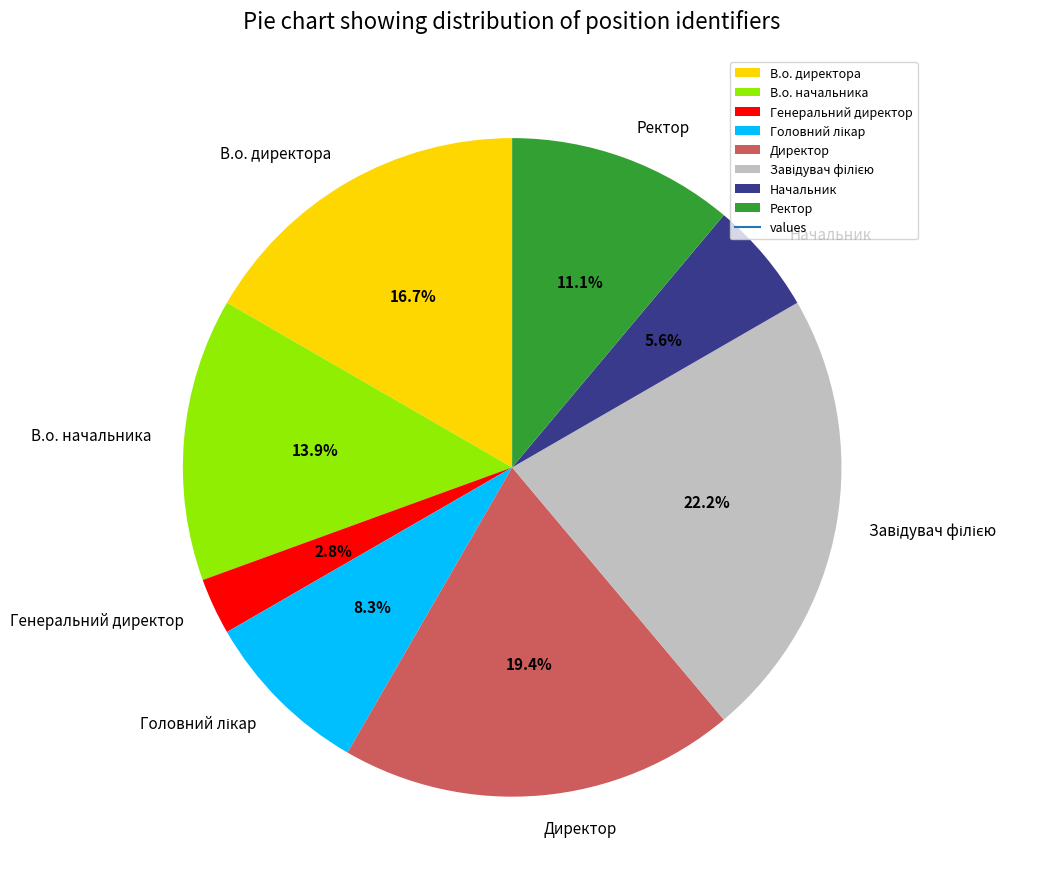

To the nearest percent, what is the combined percentage of Начальник and Ректор?

17%